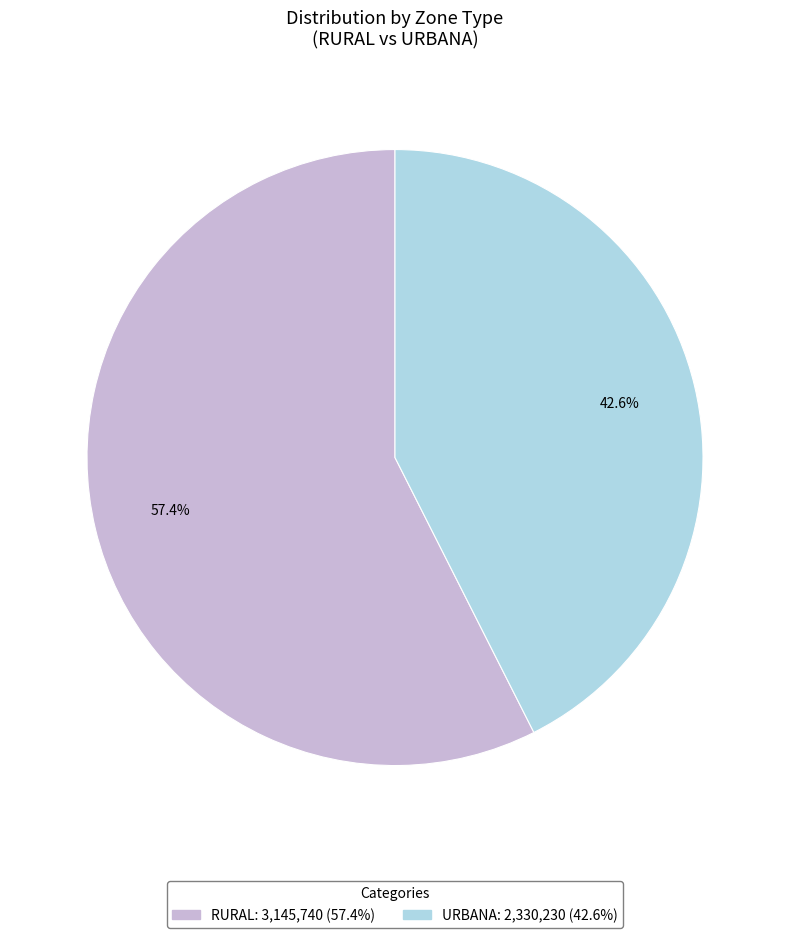

Is there any slice that represents more than half of the pie?

Yes